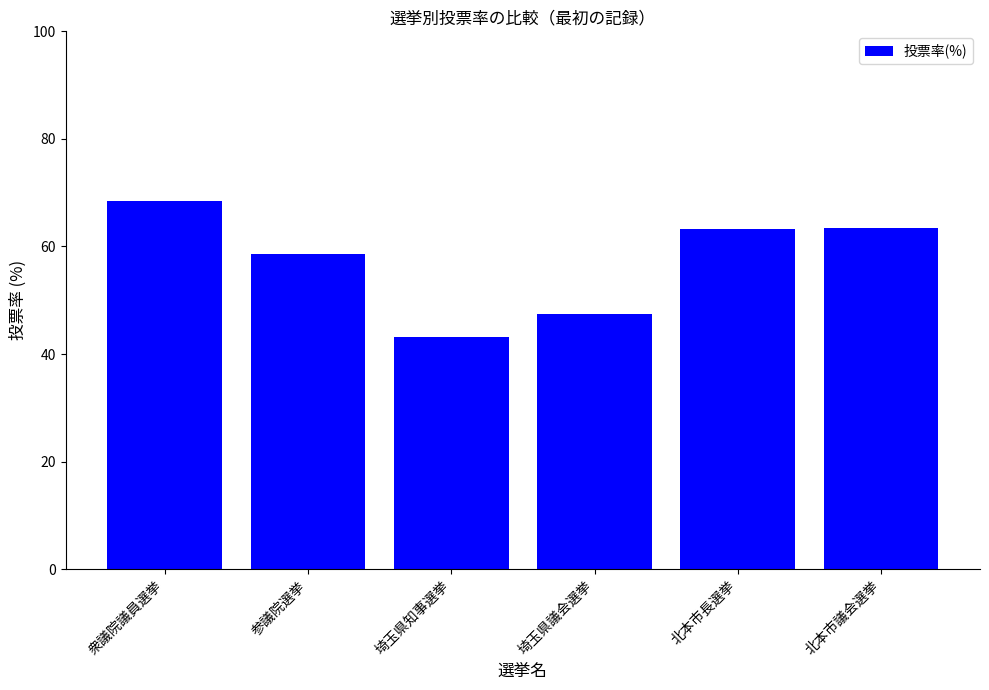

Does the chart contain stacked bars?

No